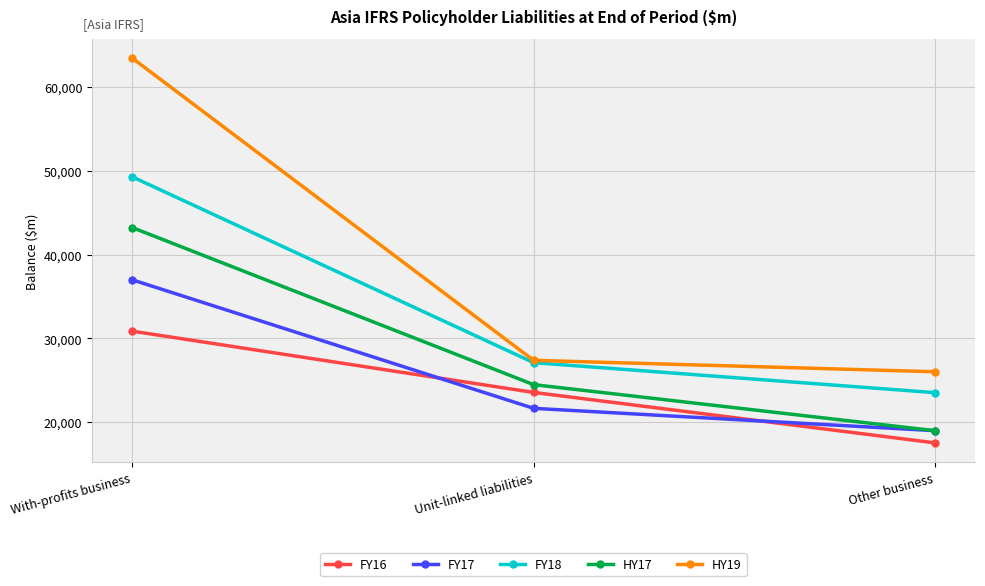

What are all the series names shown in the legend?

FY16, FY17, FY18, HY17, HY19